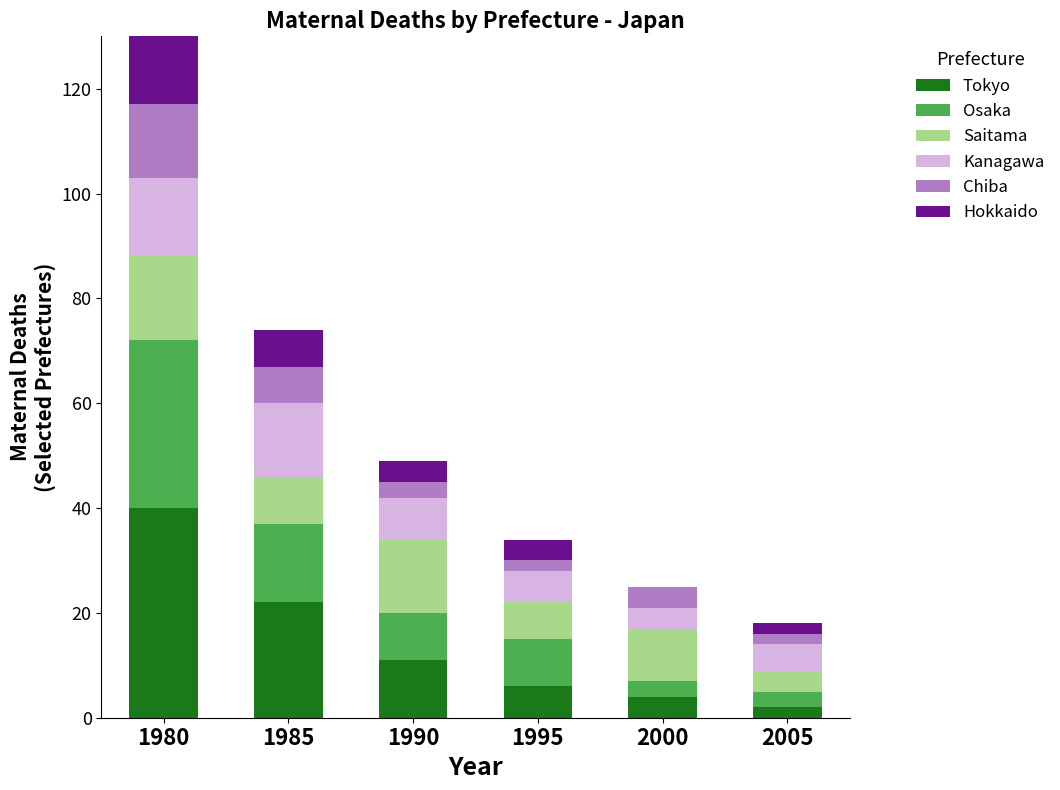

At which label does Tokyo reach its peak?

1980